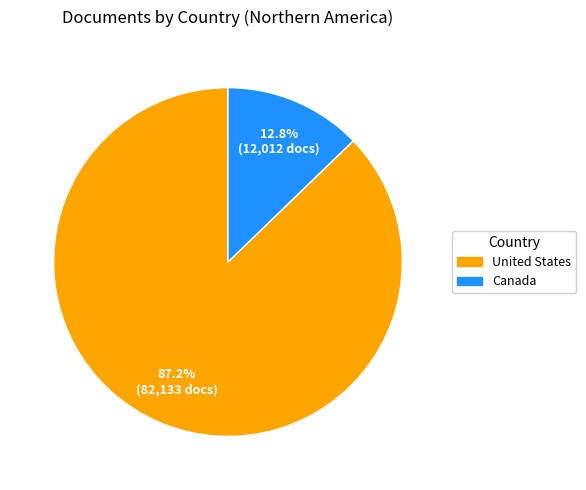

What is the ratio of the value at Canada to the value at United States?

0.1